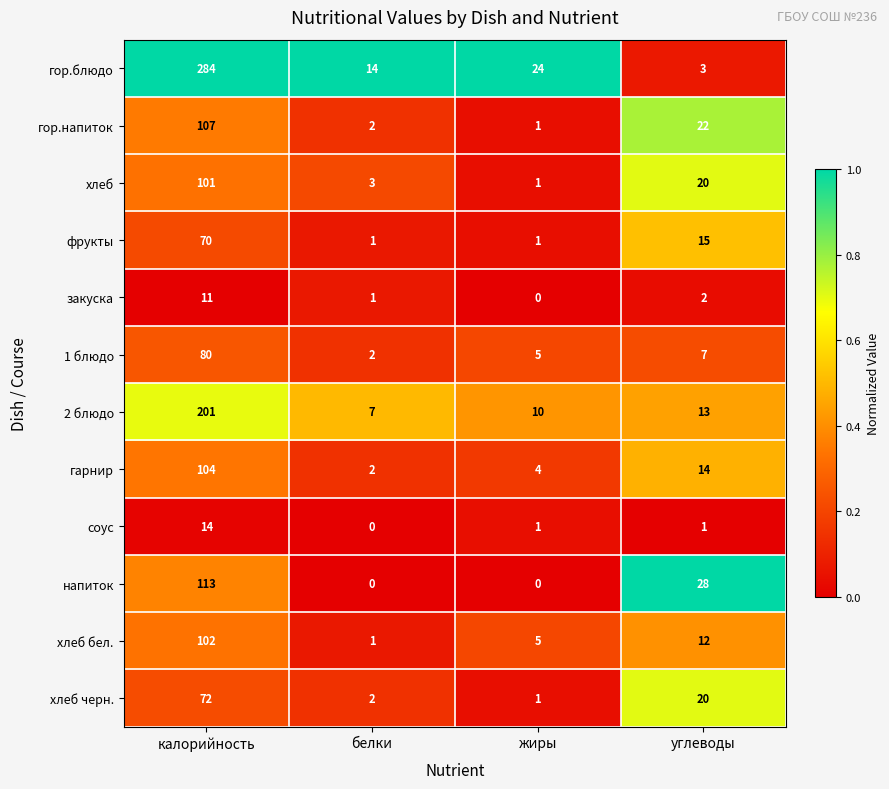

At which label does закуска first exceed 2?

калорийность